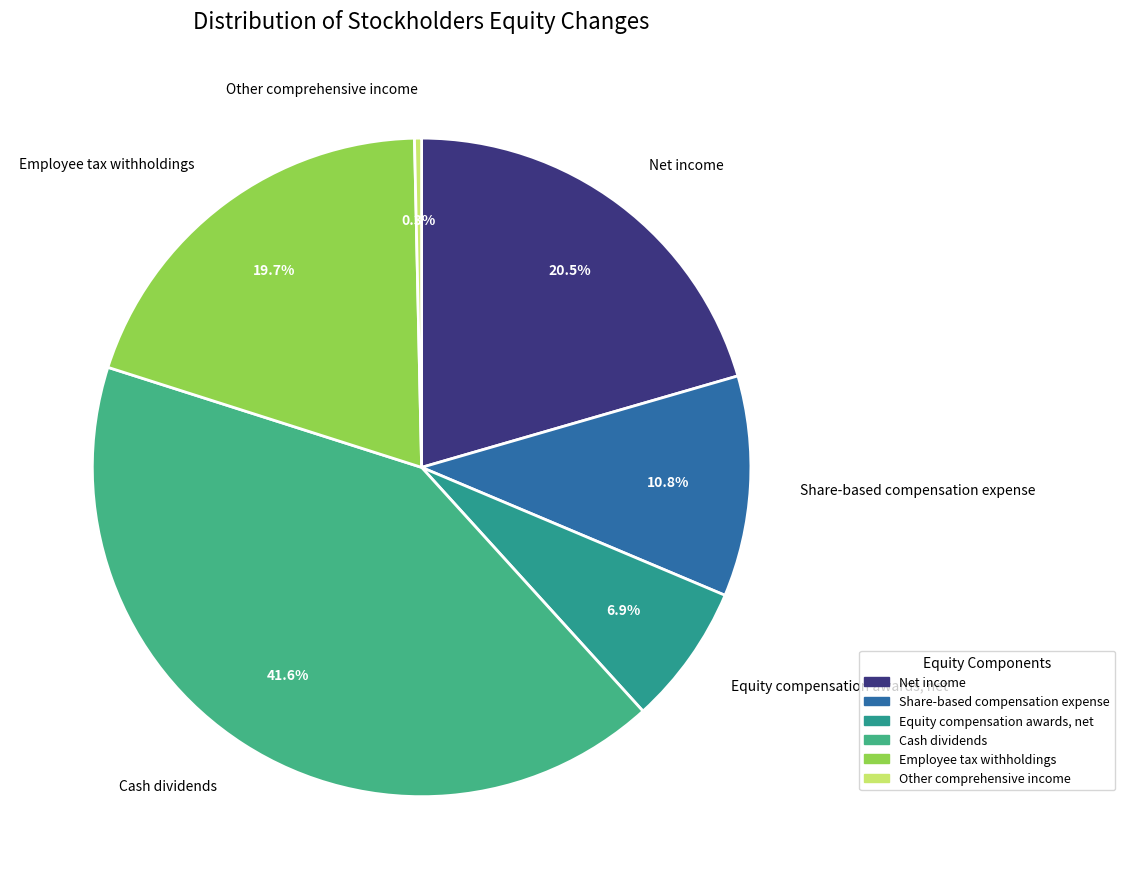

To the nearest percent, what portion does Equity compensation awards, net represent?

7%